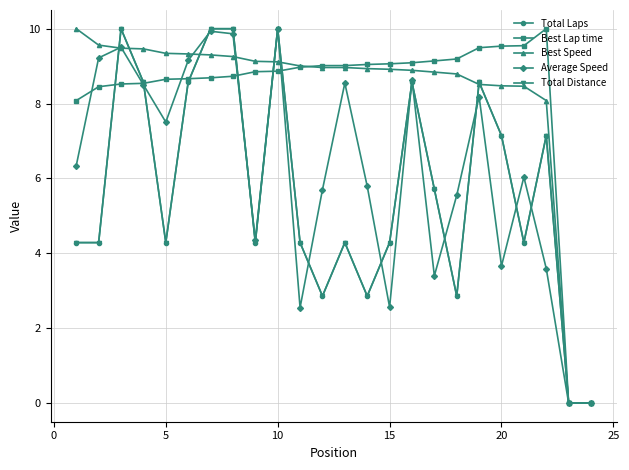

Is this an area chart (filled region under the line)?

No